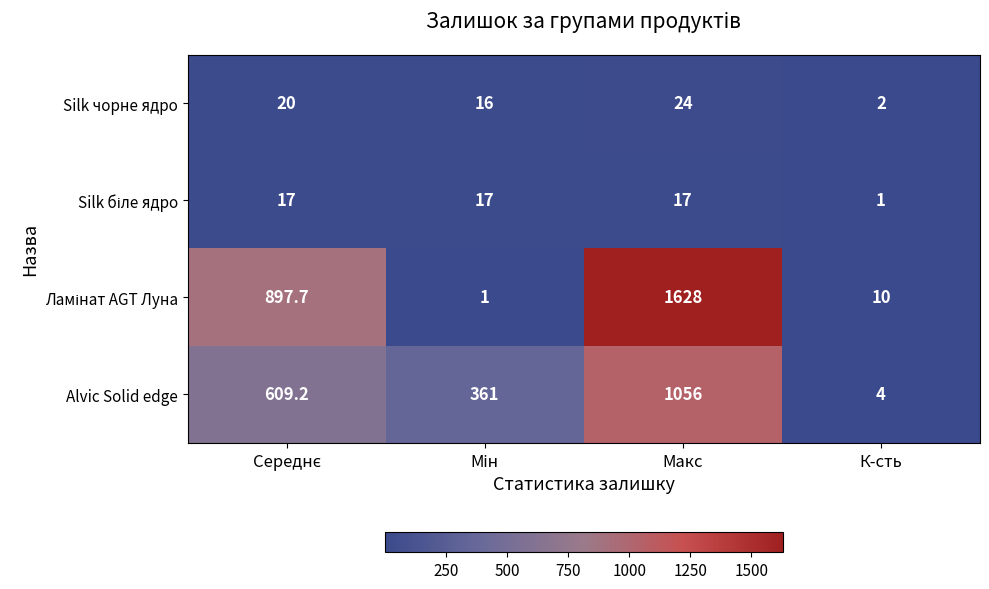

What is the spread (max minus min) of values at К-сть?

9.0